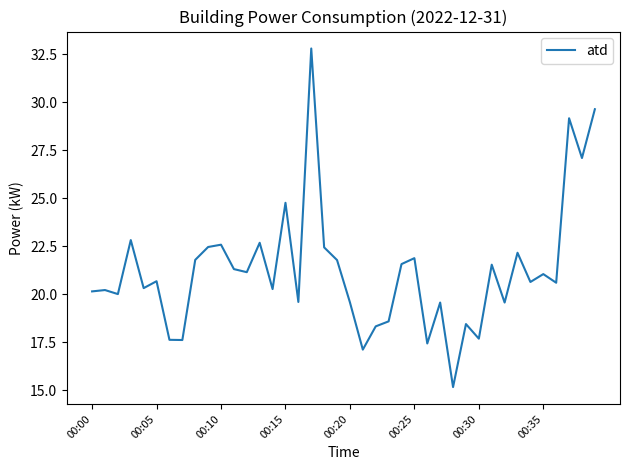

What is the difference between the maximum and second lowest values?

15.7